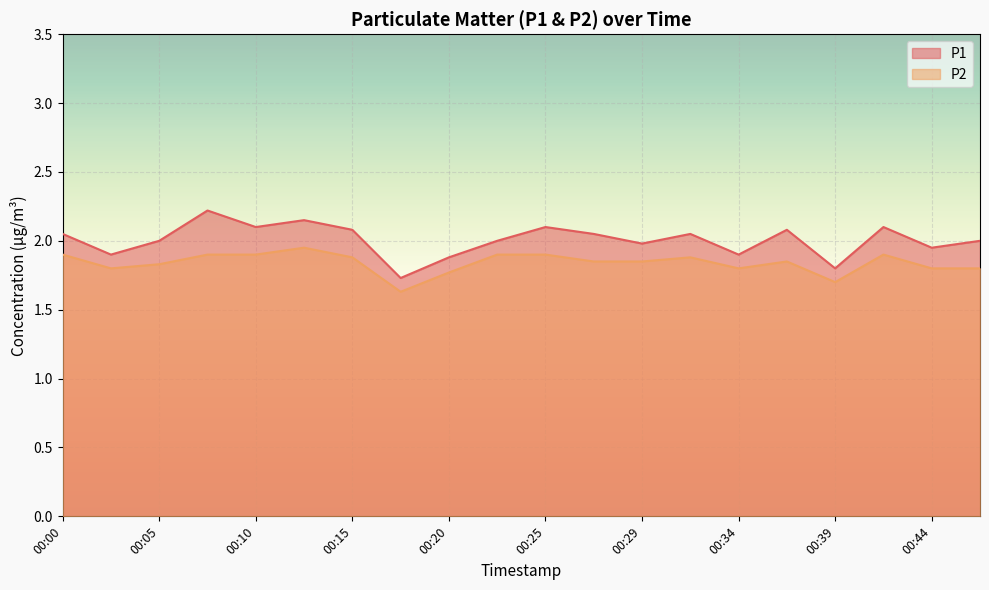

In P1, how many points are higher than both neighbors (excluding endpoints)?

6